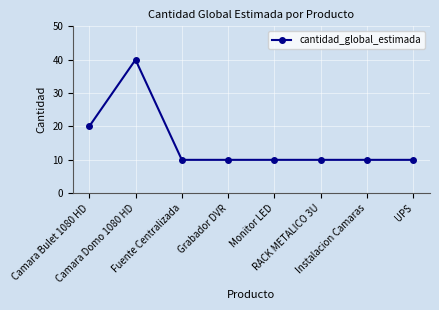

The chart shows a value of 20 at Camara Bulet 1080 HD. True or false?

True